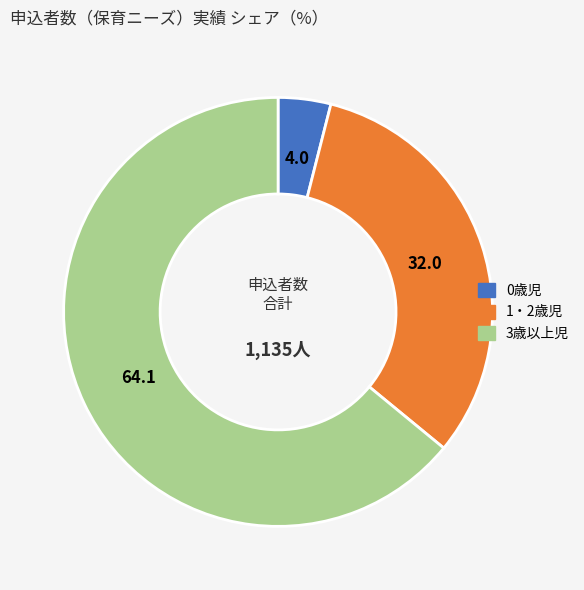

Does 1・2歳児 represent more than half of the total?

No